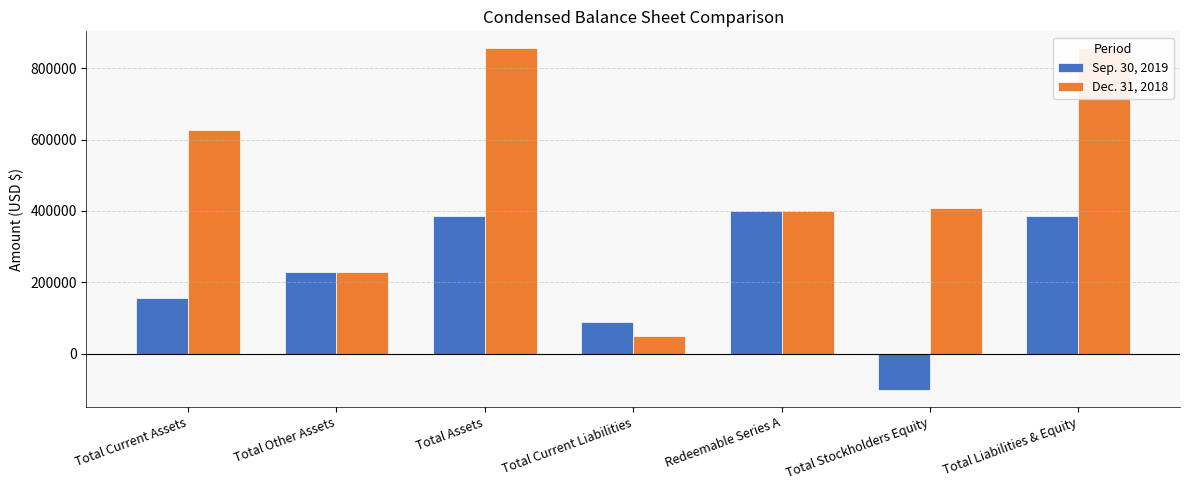

How many Dec. 31, 2018 values are between 229440 and 855417?

6